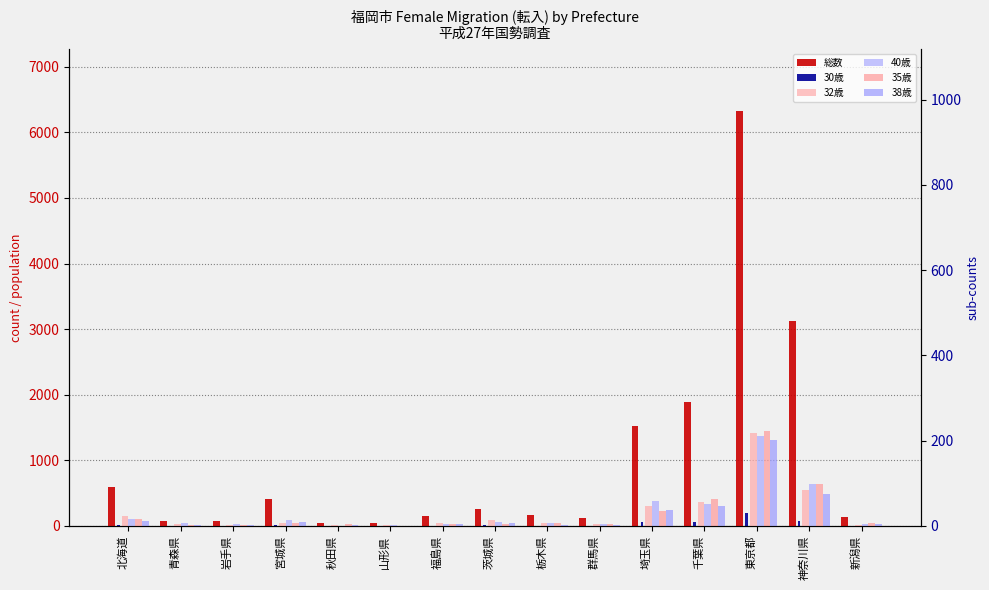

How many values in 30歳 are above zero?

14